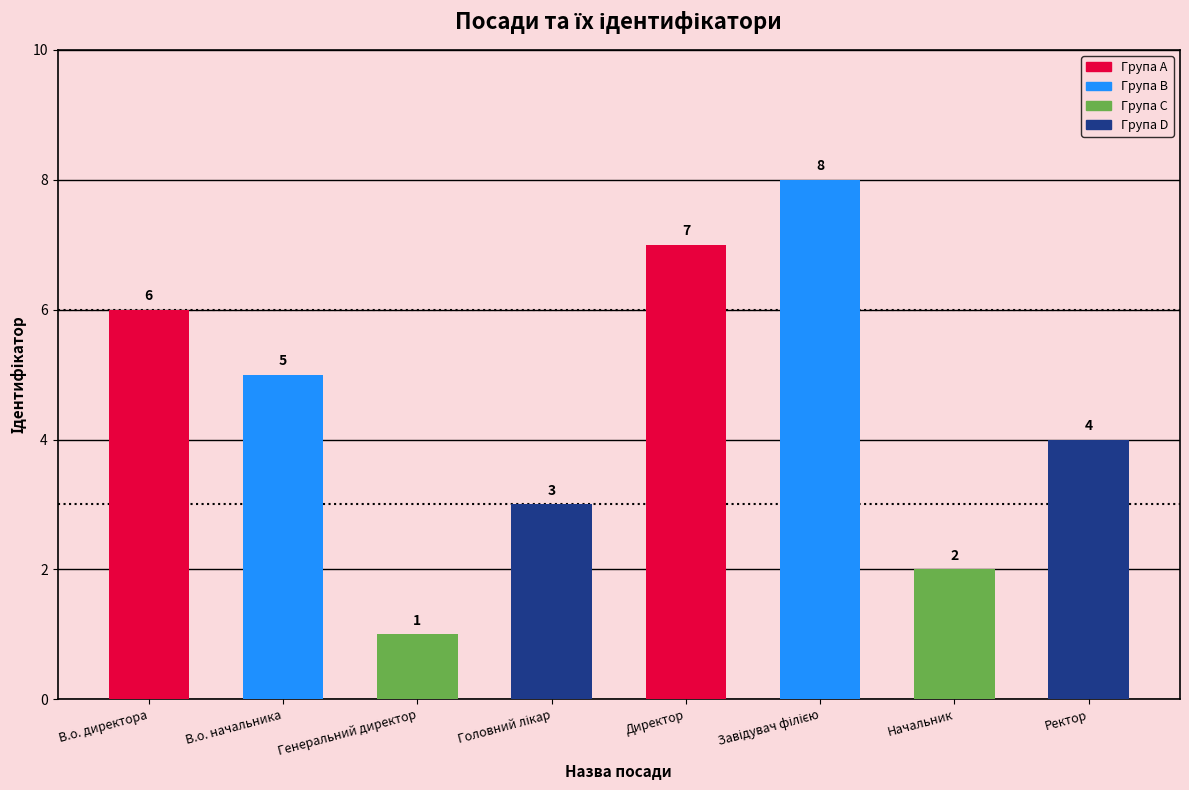

Rank the categories by value from lowest to highest.

Генеральний директор, Начальник, Головний лікар, Ректор, В.о. начальника, В.о. директора, Директор, Завідувач філією